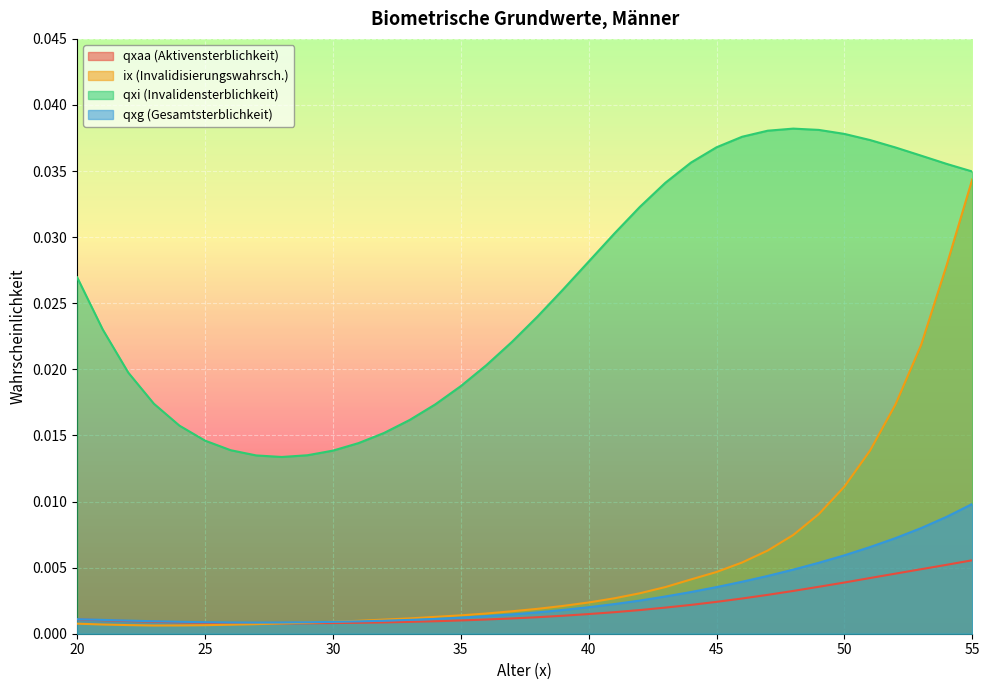

Reading left to right, list all the values displayed in this chart.

qxaa: 20=0.0	21=0.0	22=0.0	23=0.0	24=0.0	25=0.0	26=0.0	27=0.0	28=0.0	29=0.0	30=0.0	31=0.0	32=0.0	33=0.0	34=0.0	35=0.0	36=0.0	37=0.0	38=0.0	39=0.0	40=0.0	41=0.0	42=0.0	43=0.0	44=0.0	45=0.0	46=0.0	47=0.0	48=0.0	49=0.0	50=0.0	51=0.0	52=0.0	53=0.0	54=0.0	55=0.0
ix: 20=0.0	21=0.0	22=0.0	23=0.0	24=0.0	25=0.0	26=0.0	27=0.0	28=0.0	29=0.0	30=0.0	31=0.0	32=0.0	33=0.0	34=0.0	35=0.0	36=0.0	37=0.0	38=0.0	39=0.0	40=0.0	41=0.0	42=0.0	43=0.0	44=0.0	45=0.0	46=0.0	47=0.0	48=0.0	49=0.0	50=0.0	51=0.0	52=0.0	53=0.0	54=0.0	55=0.0
qxi: 20=0.0	21=0.0	22=0.0	23=0.0	24=0.0	25=0.0	26=0.0	27=0.0	28=0.0	29=0.0	30=0.0	31=0.0	32=0.0	33=0.0	34=0.0	35=0.0	36=0.0	37=0.0	38=0.0	39=0.0	40=0.0	41=0.0	42=0.0	43=0.0	44=0.0	45=0.0	46=0.0	47=0.0	48=0.0	49=0.0	50=0.0	51=0.0	52=0.0	53=0.0	54=0.0	55=0.0
qxg: 20=0.0	21=0.0	22=0.0	23=0.0	24=0.0	25=0.0	26=0.0	27=0.0	28=0.0	29=0.0	30=0.0	31=0.0	32=0.0	33=0.0	34=0.0	35=0.0	36=0.0	37=0.0	38=0.0	39=0.0	40=0.0	41=0.0	42=0.0	43=0.0	44=0.0	45=0.0	46=0.0	47=0.0	48=0.0	49=0.0	50=0.0	51=0.0	52=0.0	53=0.0	54=0.0	55=0.0